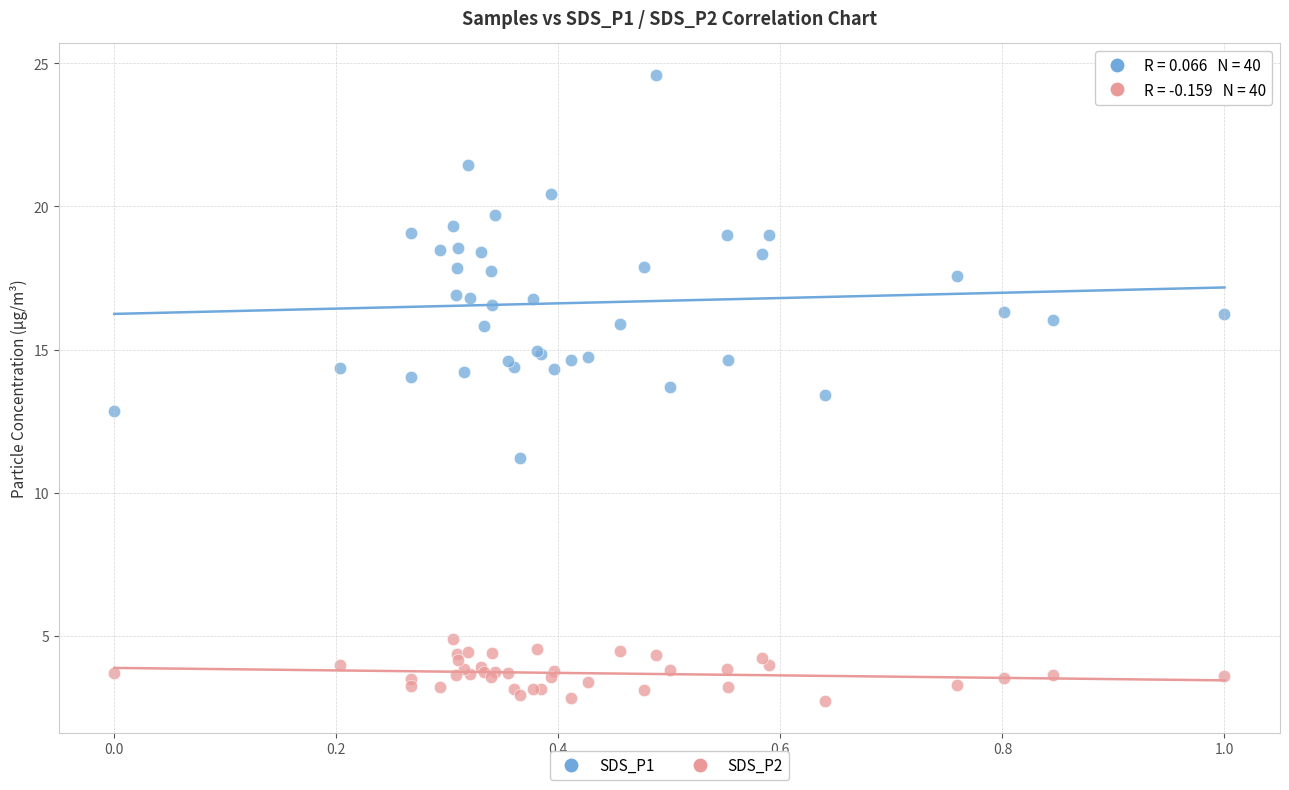

Which series has the largest Y range (max minus min)?

SDS_P1